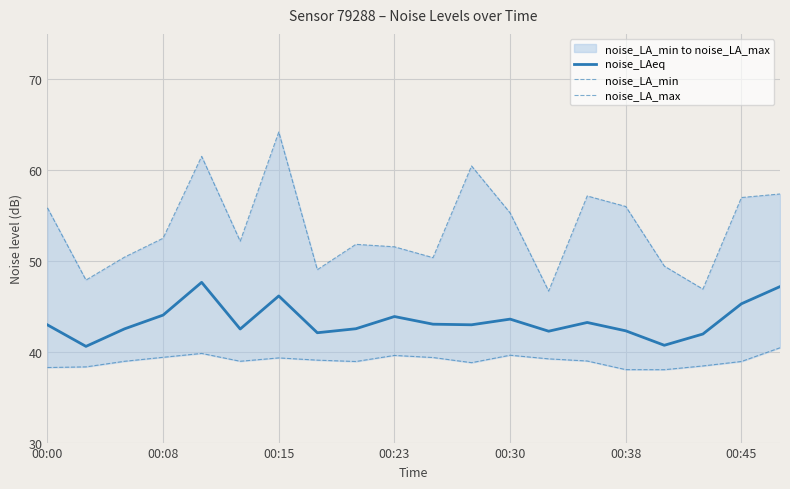

How many lines are shown in the chart?

3